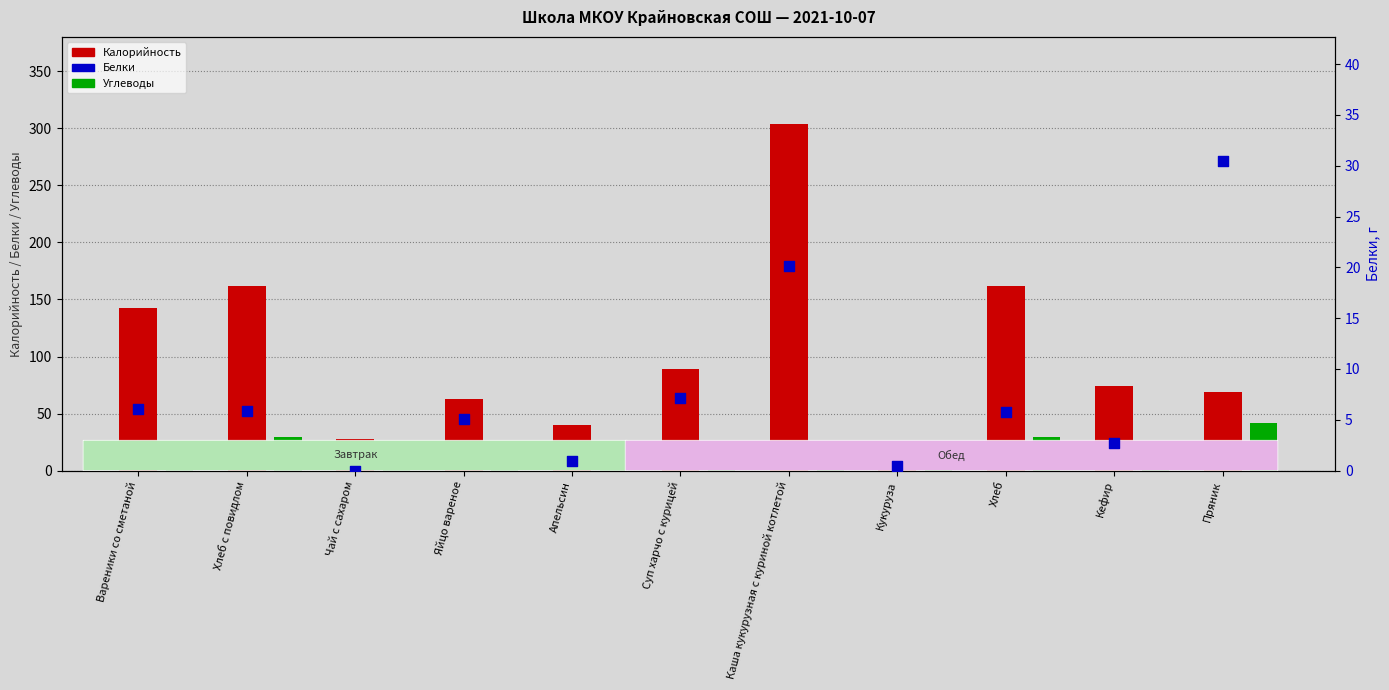

At which category is the sum across all series the highest?

Каша кукурузная с куриной котлетой